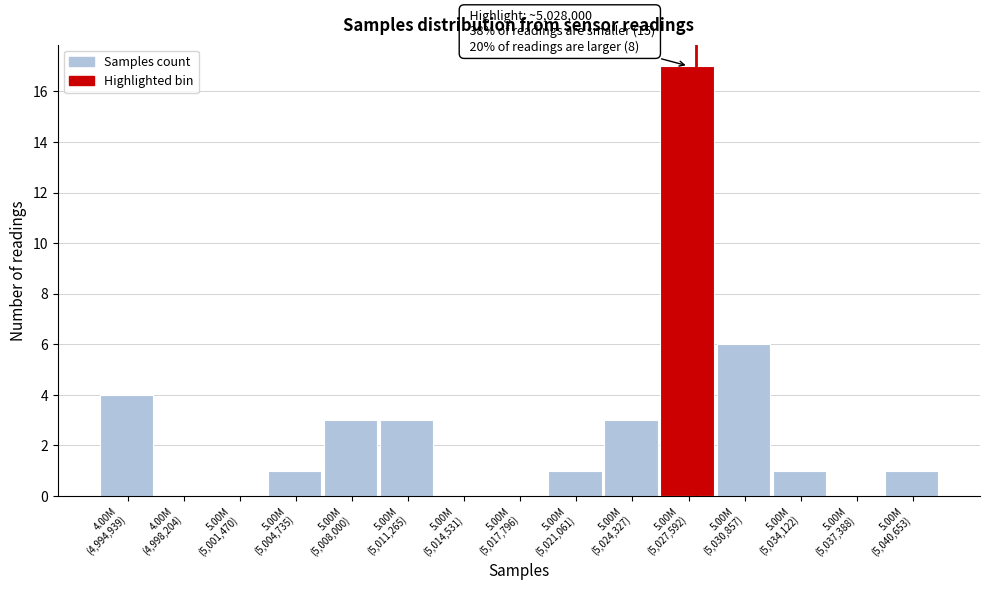

What is the sum of all values?

40